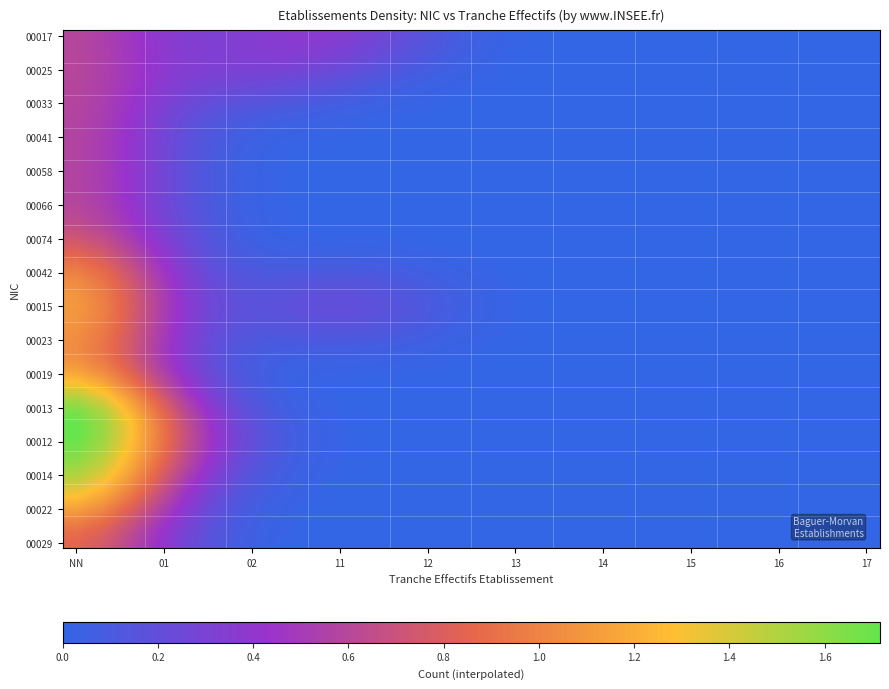

At how many categories does at least one series exceed 0?

10